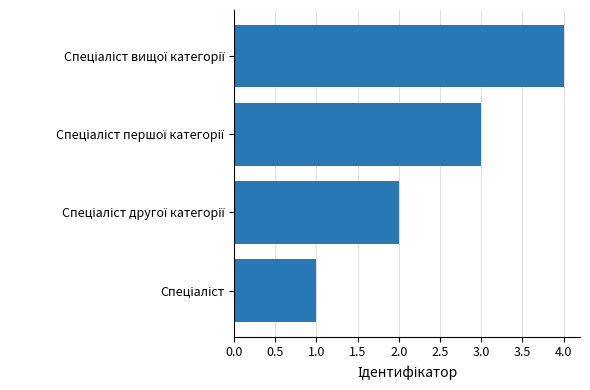

What is the difference between the maximum and minimum values?

3